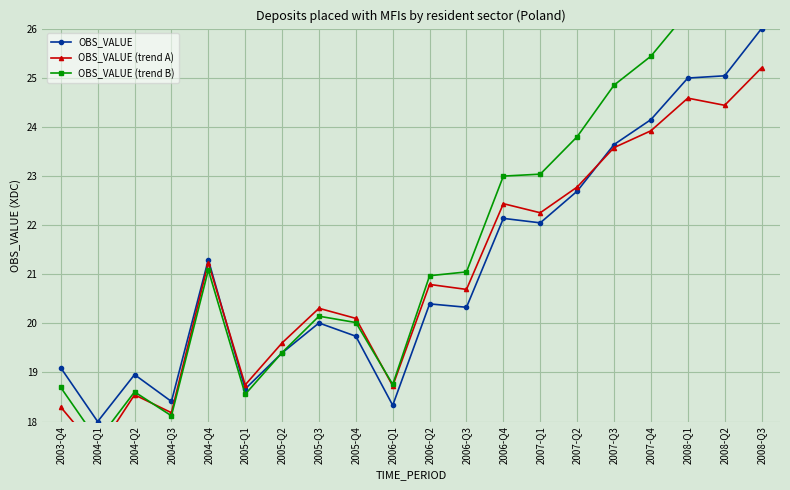

In OBS_VALUE (trend B), how many points are higher than both neighbors (excluding endpoints)?

3